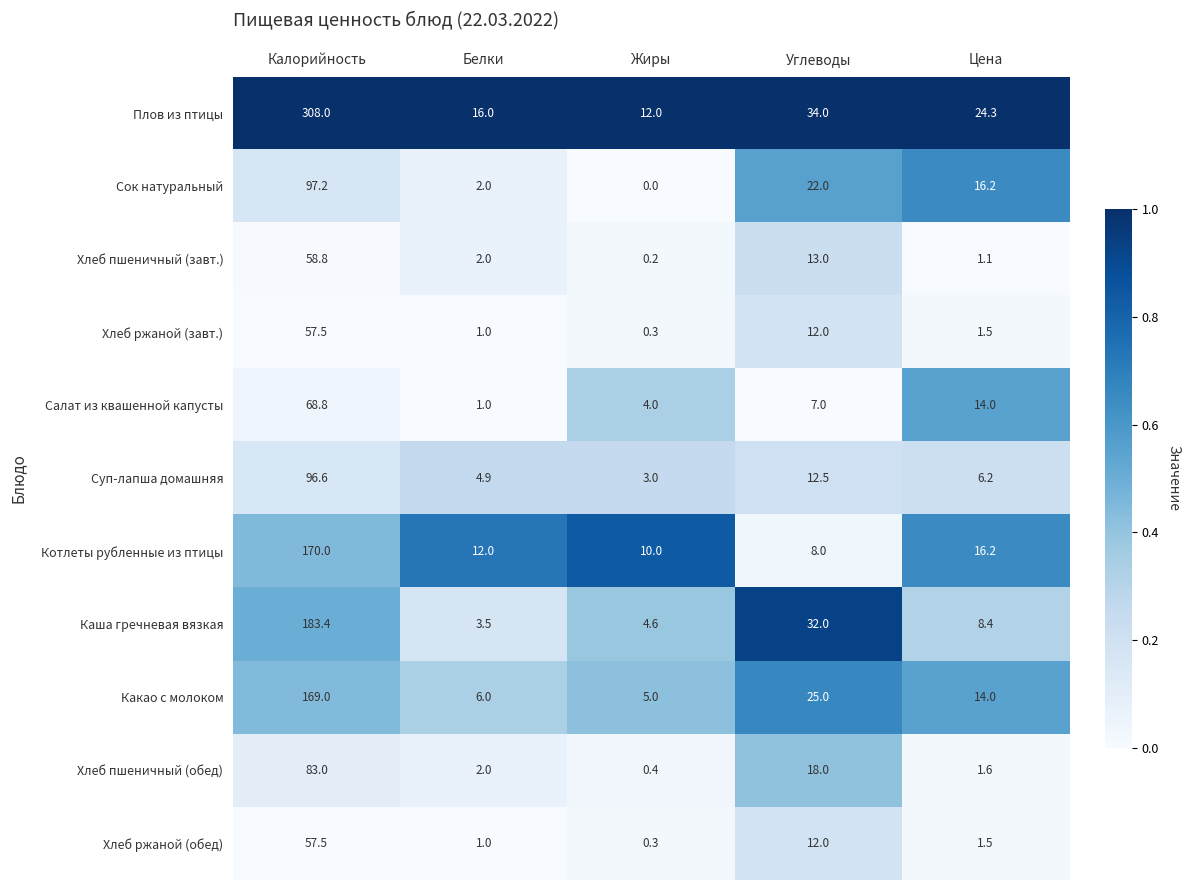

List the labels in order of Хлеб ржаной (завт.) value, largest first.

Калорийность, Углеводы, Цена, Белки, Жиры